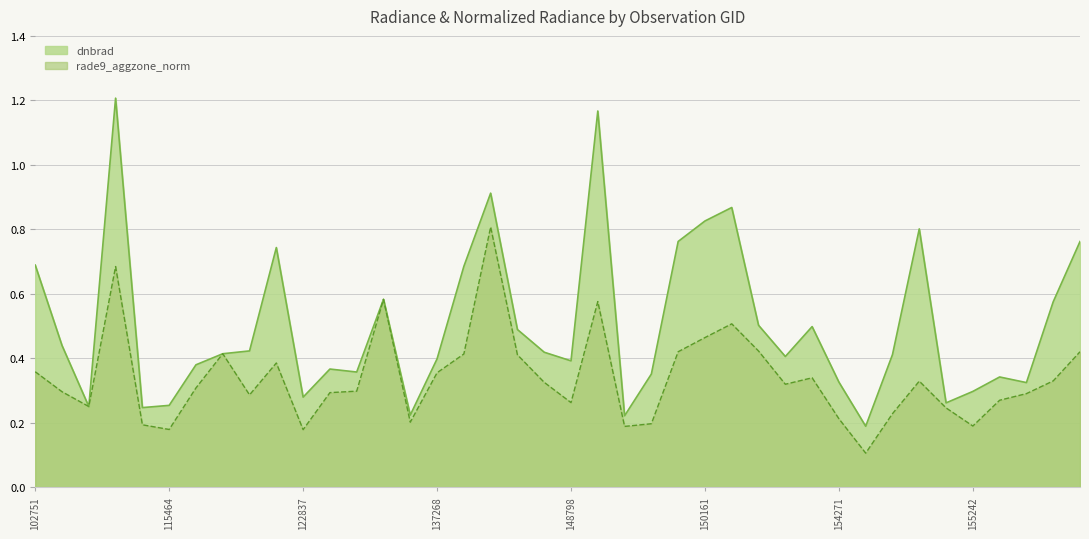

What is the label of the 32nd point from the left?

154662